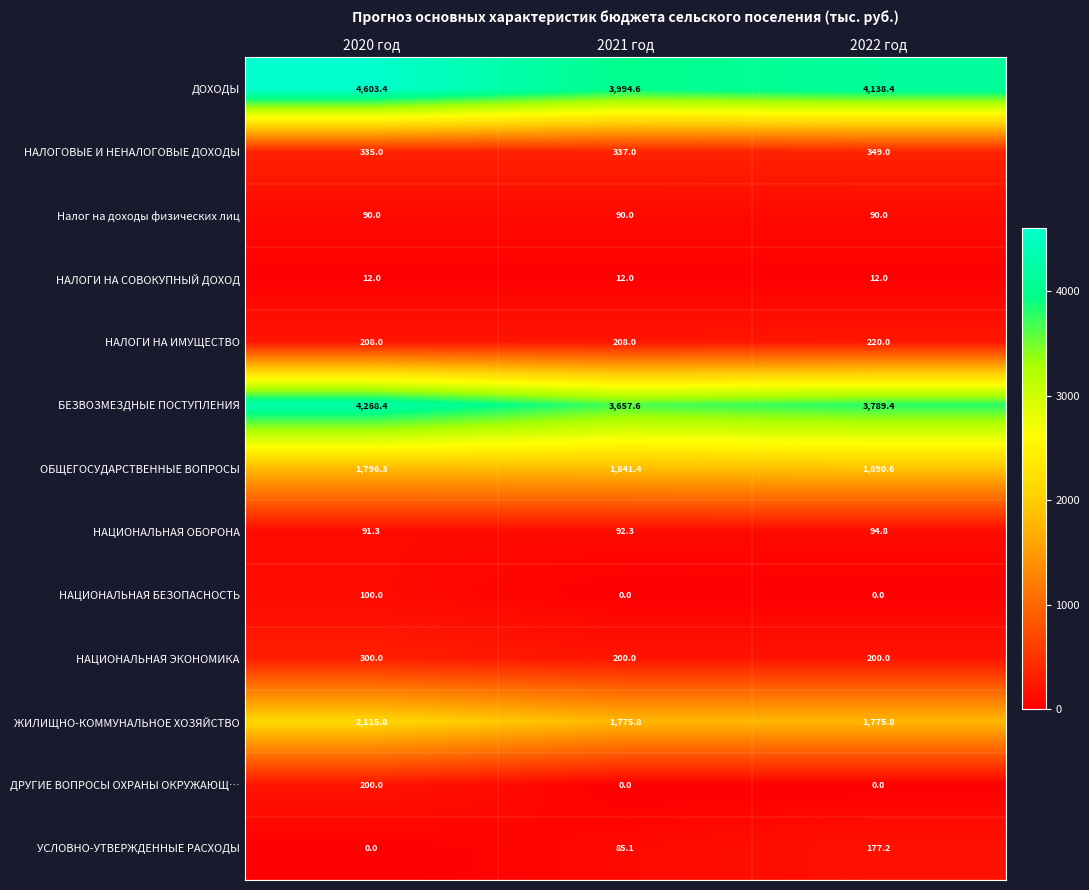

True or false: УСЛОВНО-УТВЕРЖДЕННЫЕ РАСХОДЫ has a value of 85.1 at 2021 год.

True